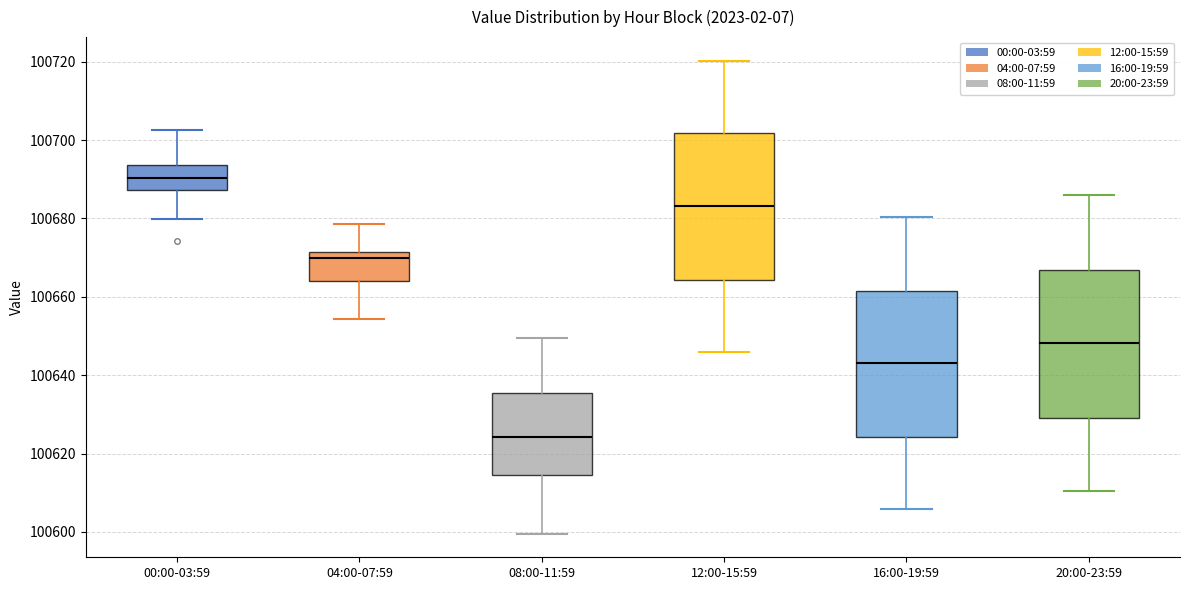

Which box's median line is the highest?

00:00-03:59